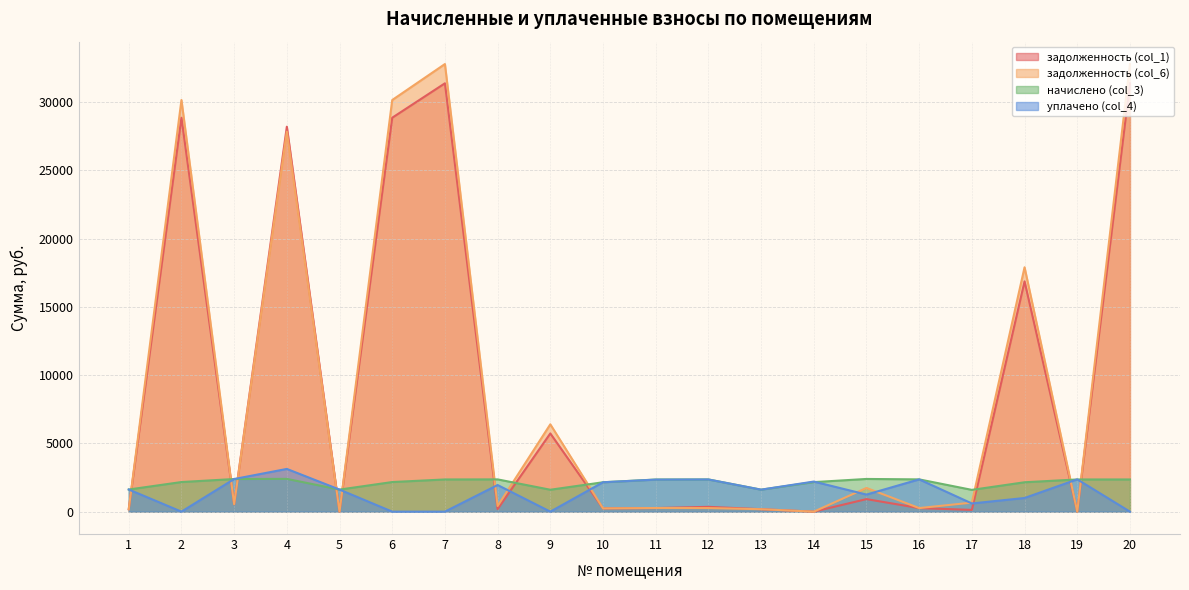

At which category is the sum across all series the highest?

7